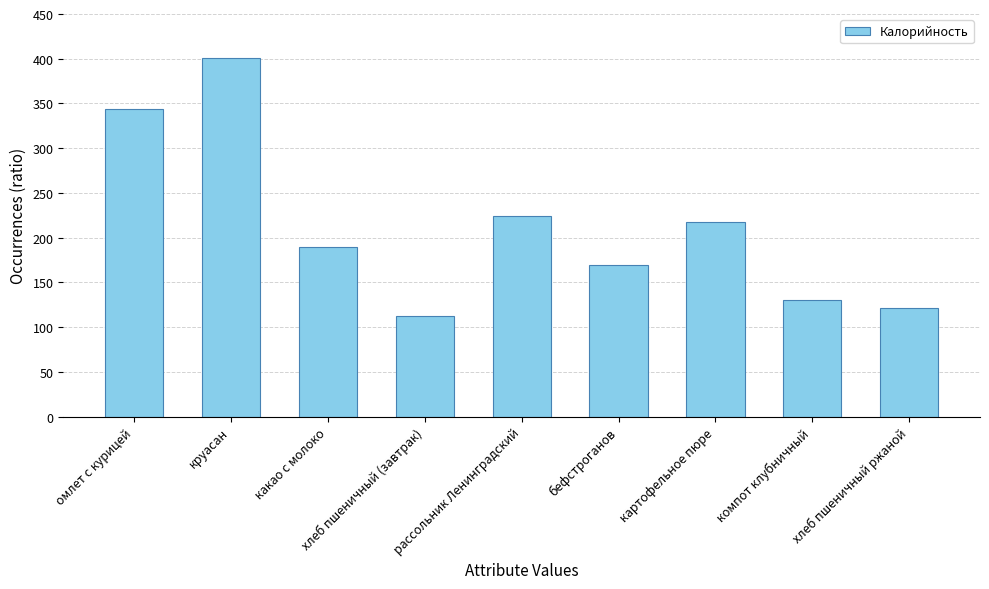

What is the value of the 1st bar from the left?

344